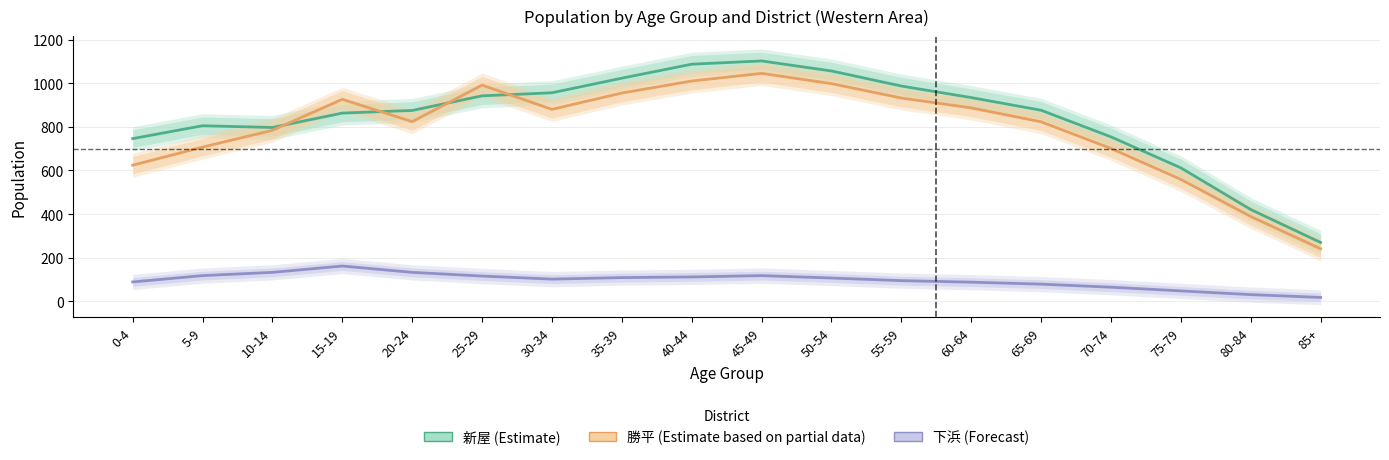

What is the minimum value shown in the chart?

18